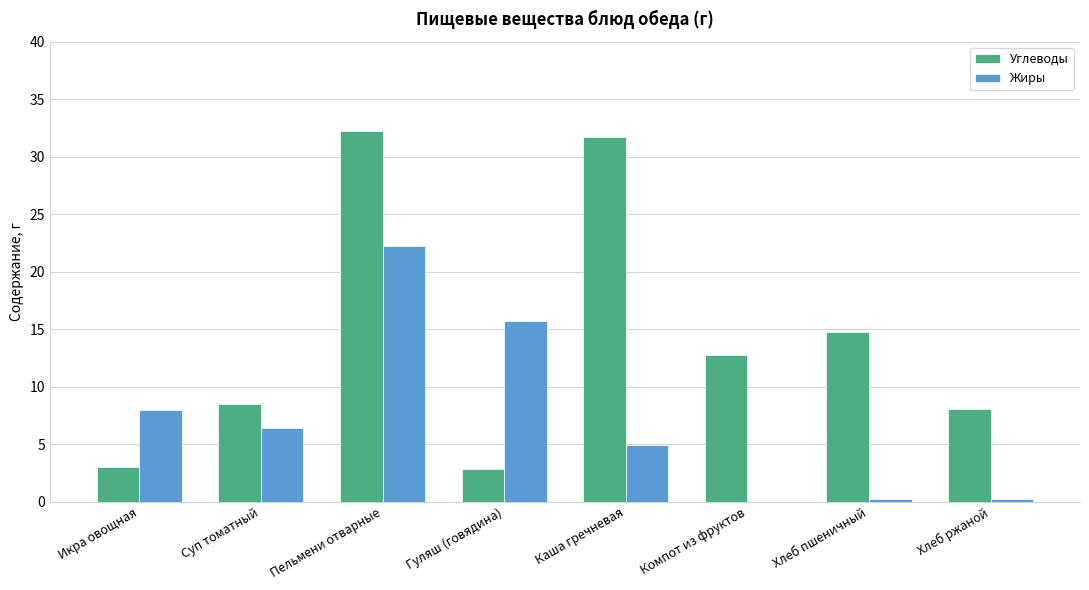

How many groups of bars are there?

8